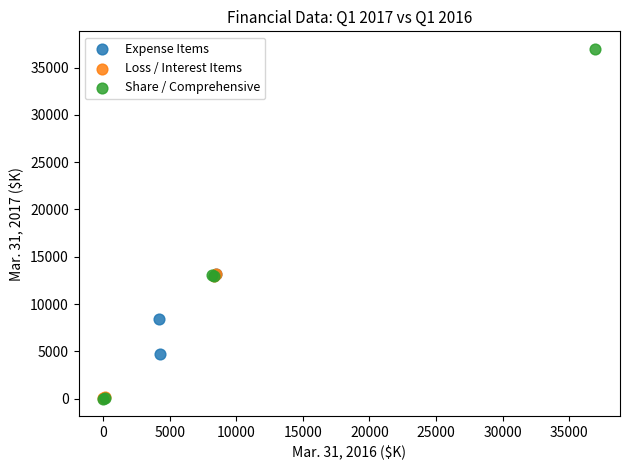

Which series contains the highest Y value?

Share / Comprehensive